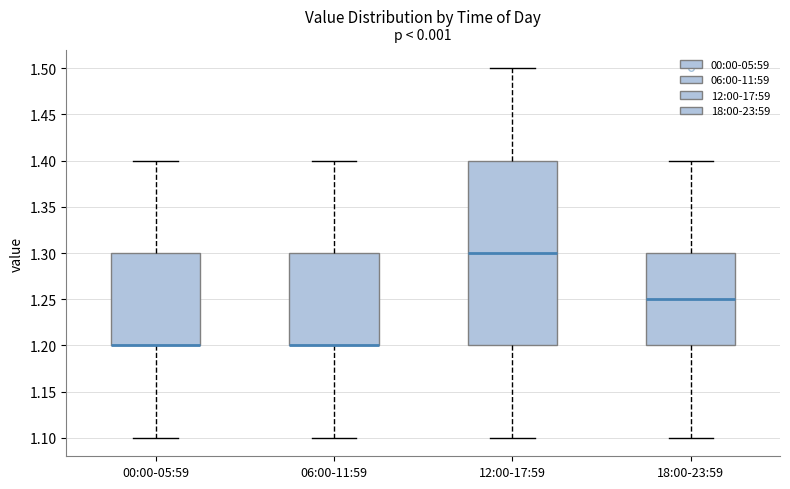

Which box is the tallest, from its lower edge to its upper edge?

12:00-17:59